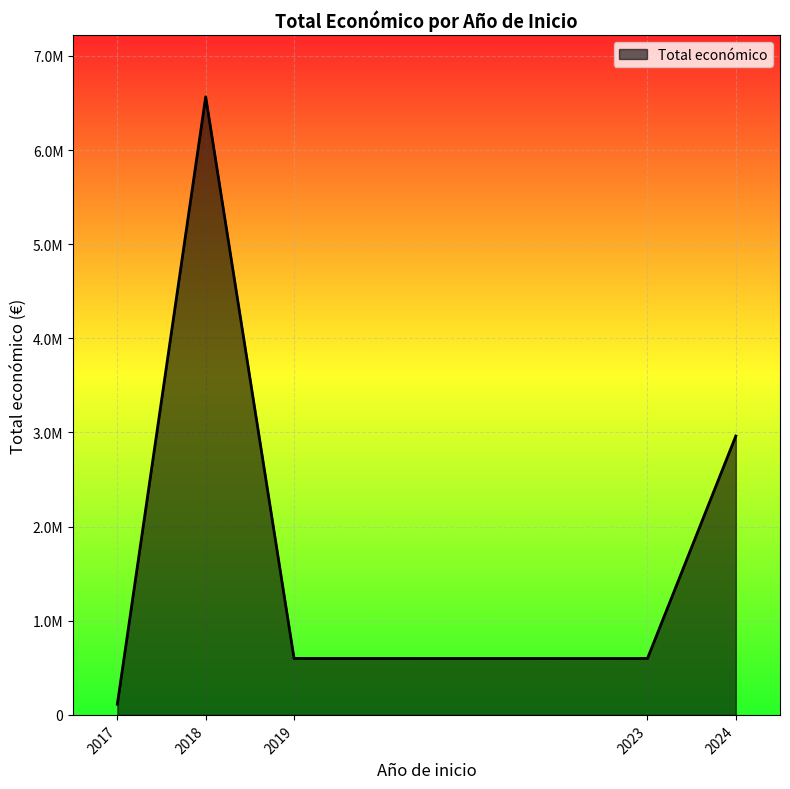

True or false: the data has more than 2 interior local peaks.

False